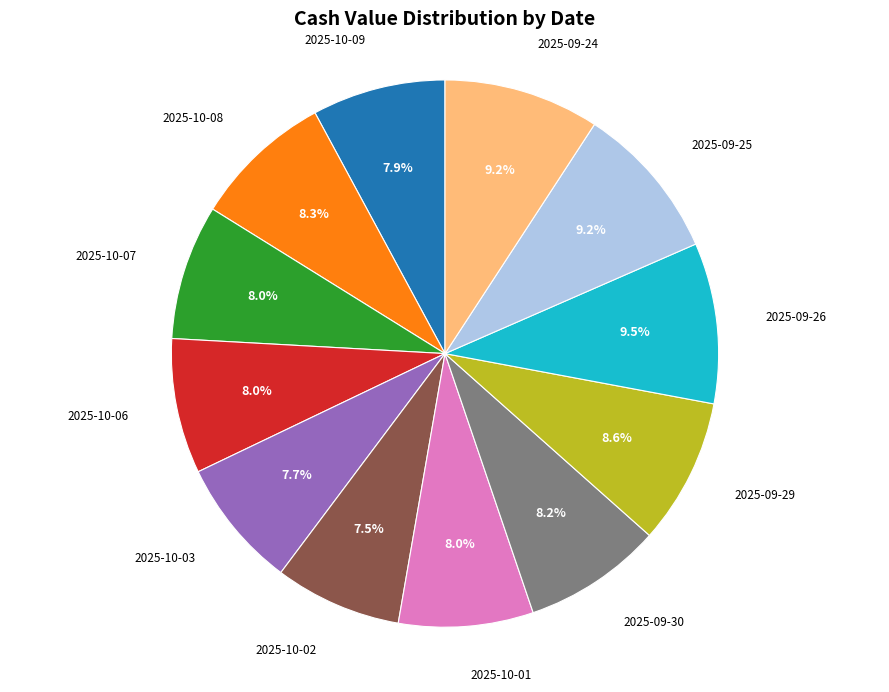

Is there a majority slice in this chart?

No